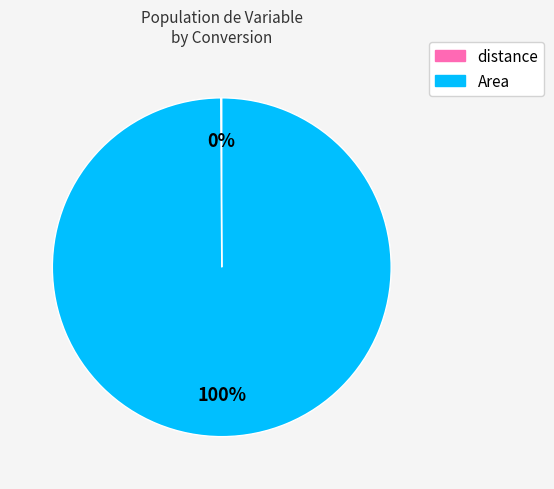

Which slice is the largest?

Area